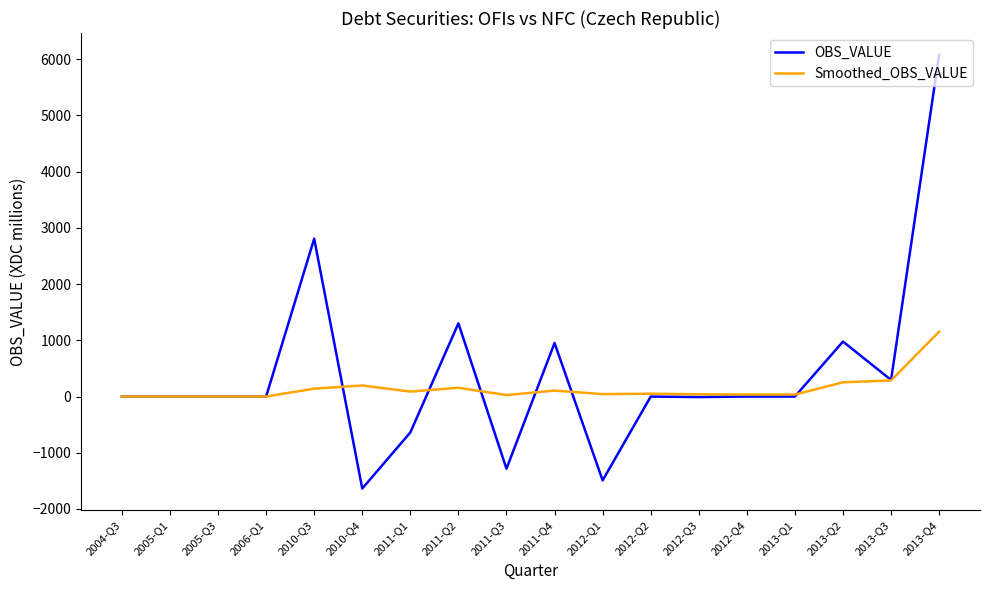

How many lines are shown in the chart?

2